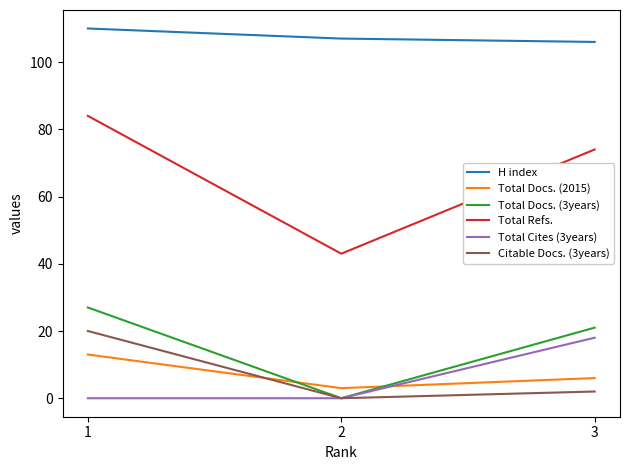

Which series has the widest spread of values?

Total Refs.